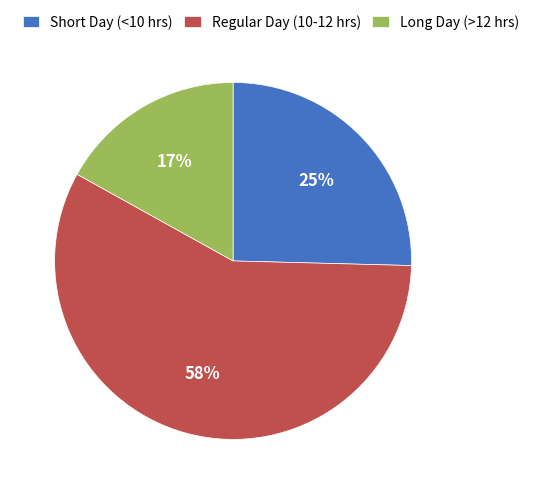

Is the sum of Long Day (>12 hrs) and Short Day (<10 hrs) greater than half?

No